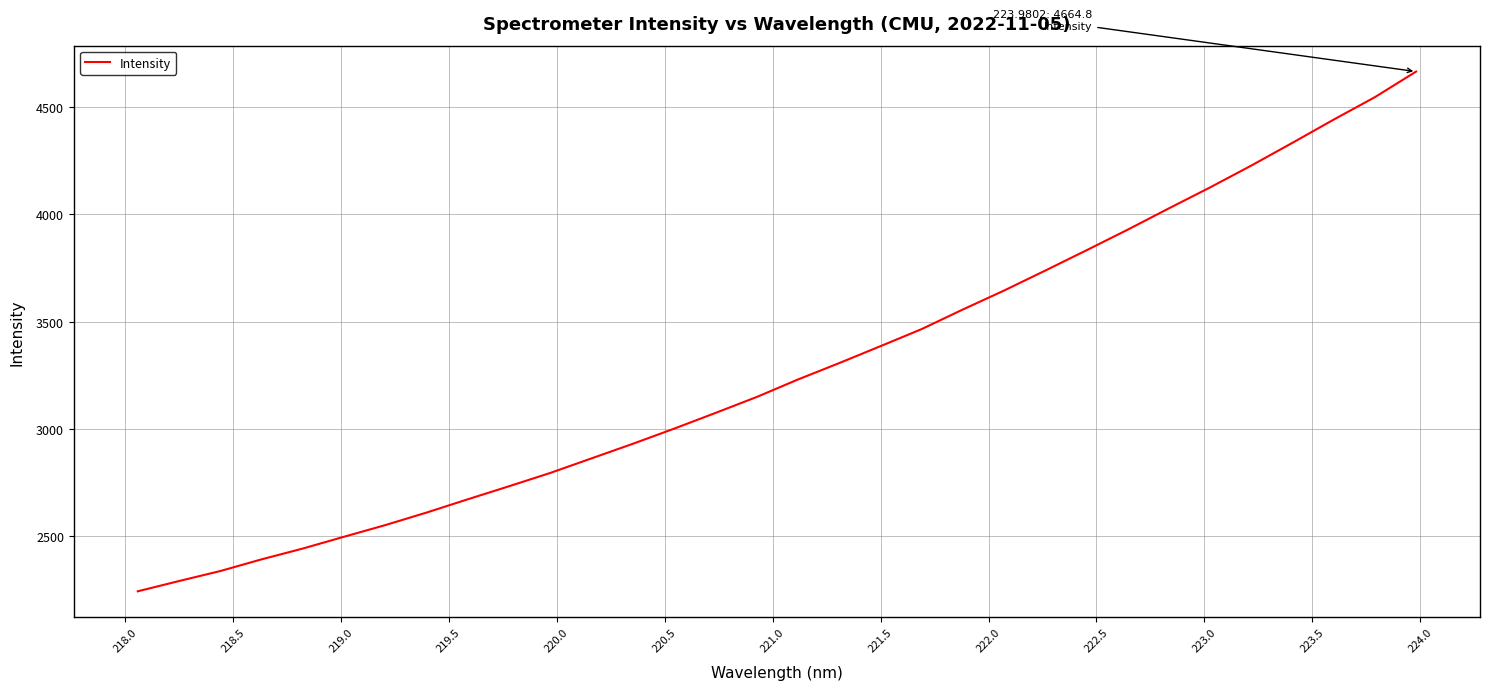

What is the greatest value displayed?

4664.8